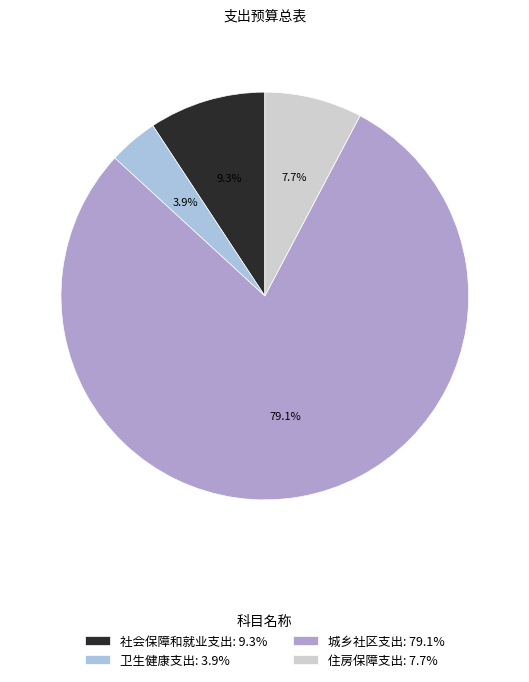

What is the largest slice in the pie chart?

城乡社区支出